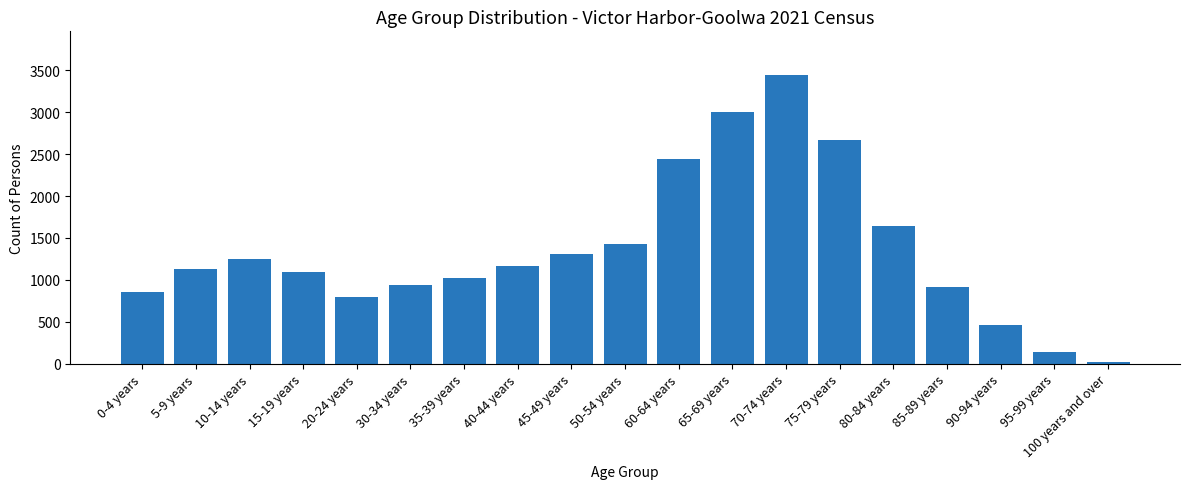

At which category does the chart reach its peak across all series?

70-74 years